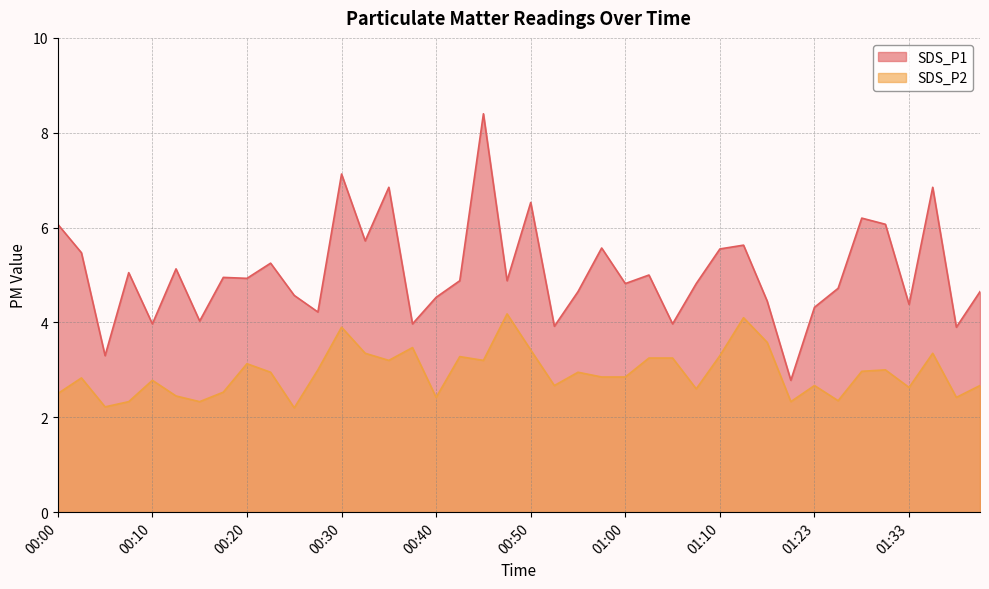

What is the smallest value displayed?

2.2